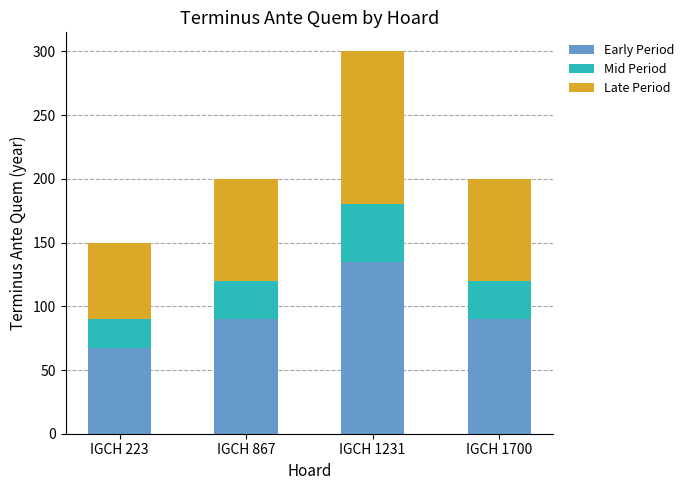

What is the total value across all series at IGCH 867?

200.0